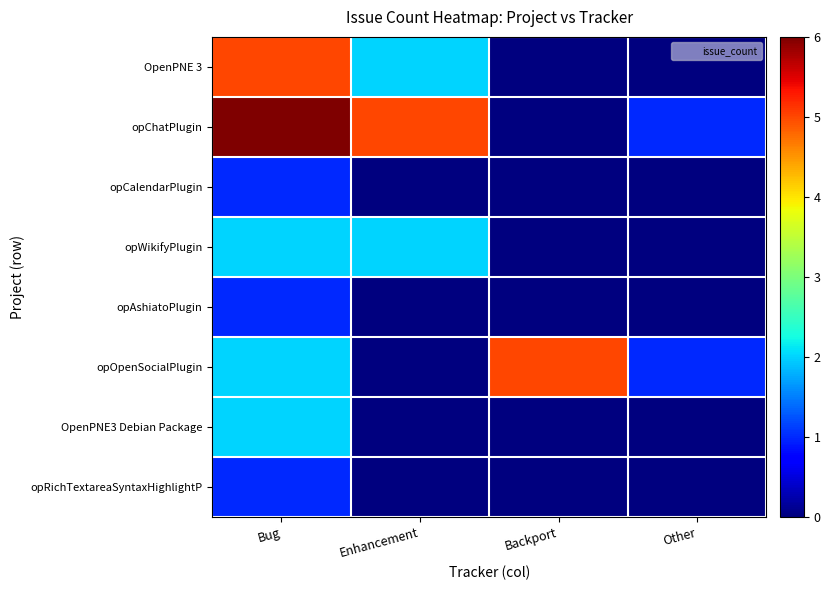

What is the total value across all series at Other?

2